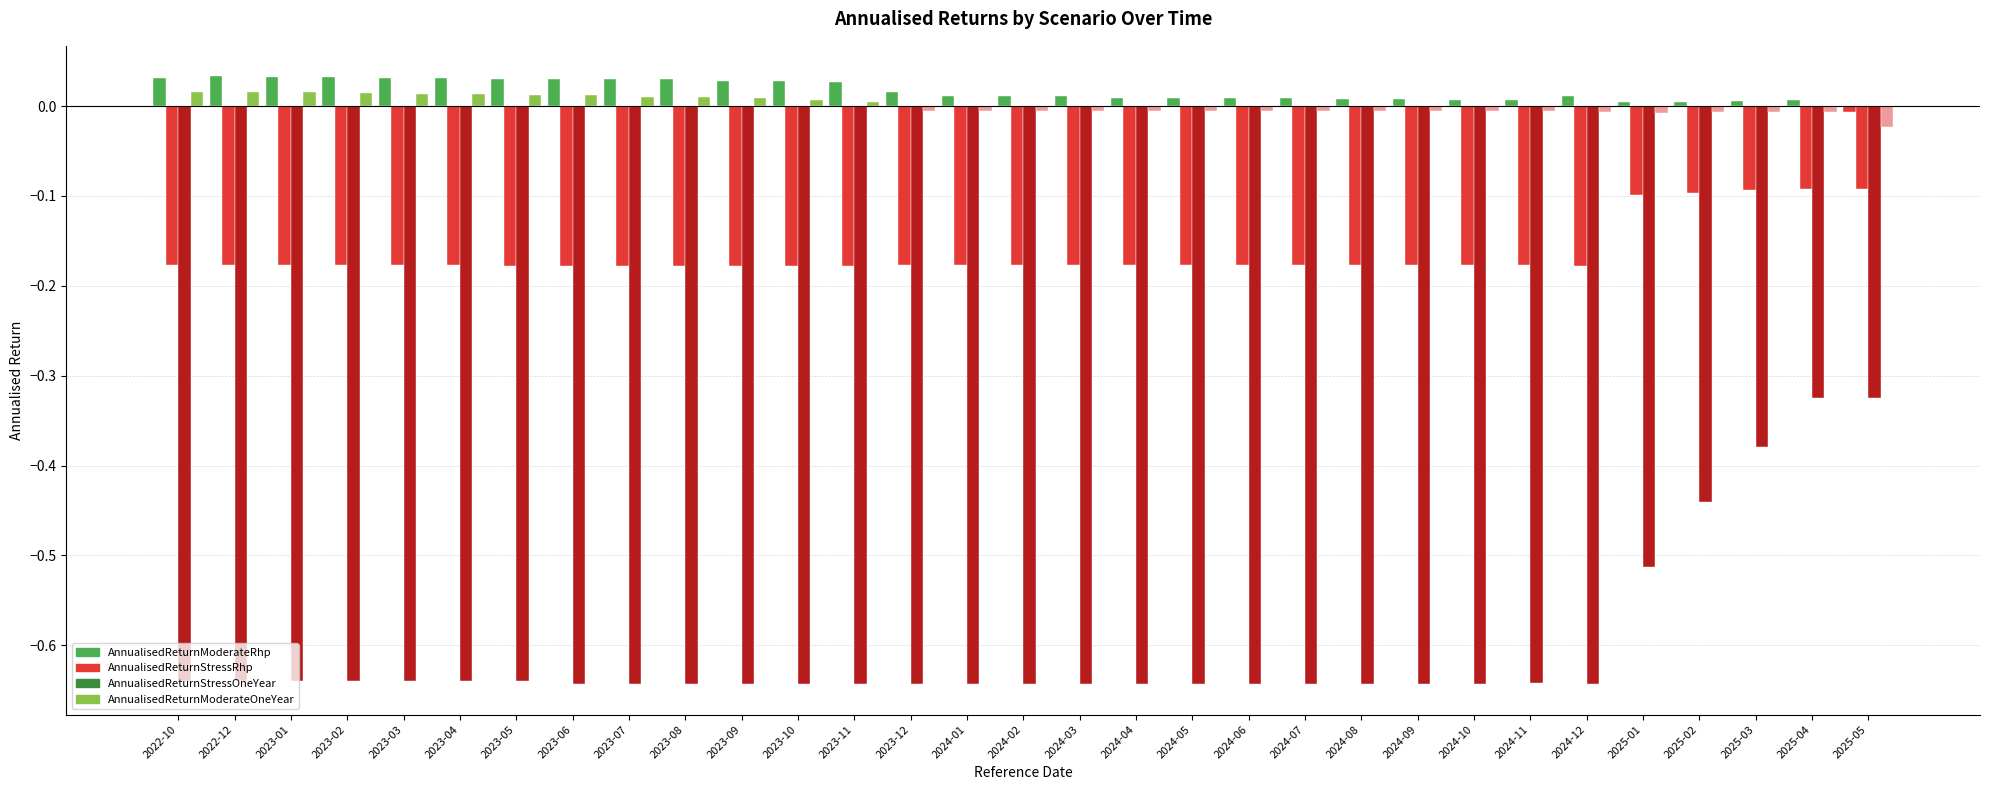

What is the minimum value shown in the chart?

-0.6